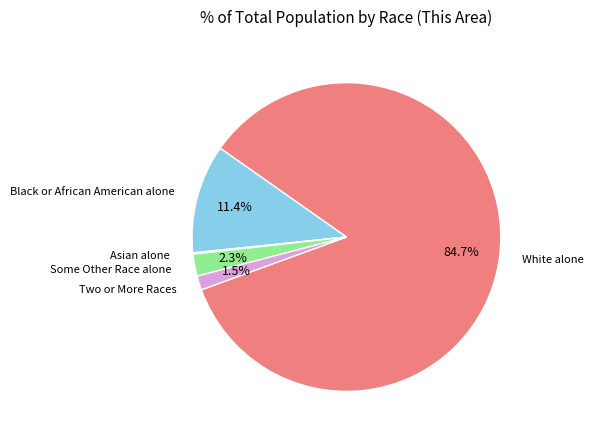

Does any single category account for the majority?

Yes